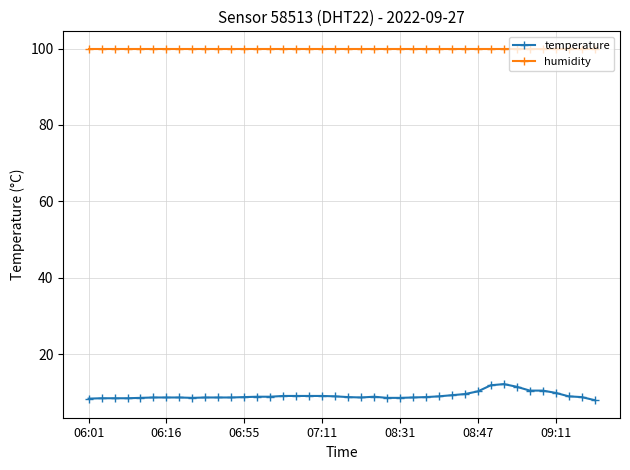

Which series has the largest range (max minus min)?

temperature